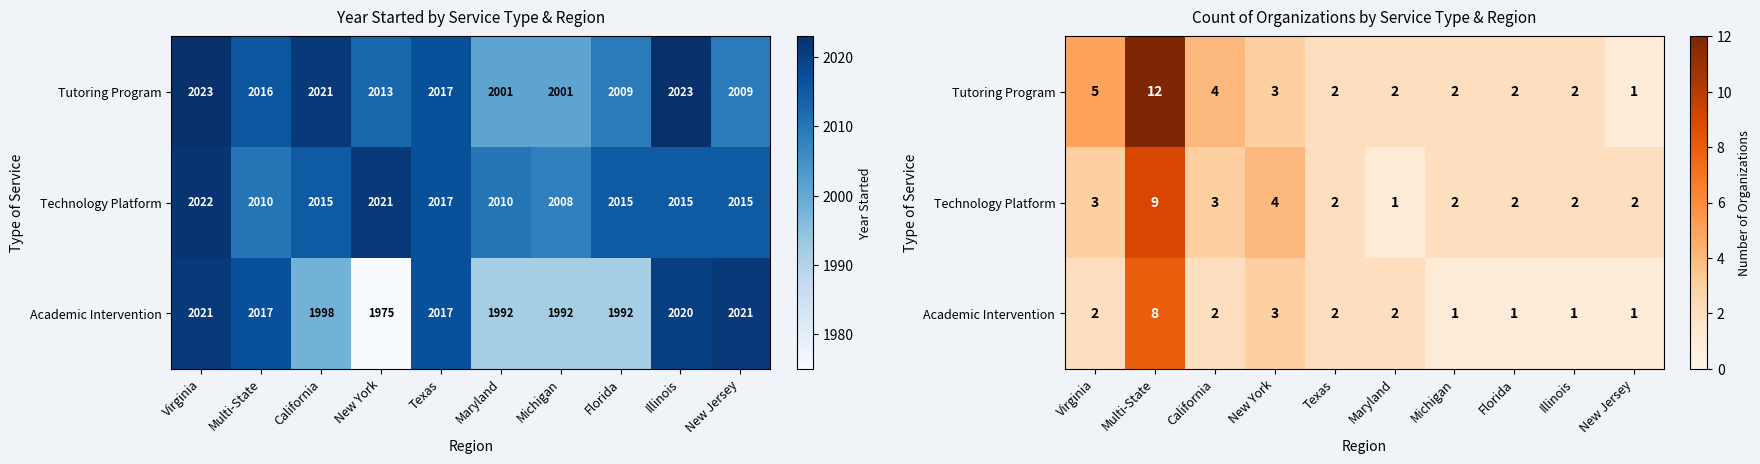

At how many categories does at least one series exceed 10?

1